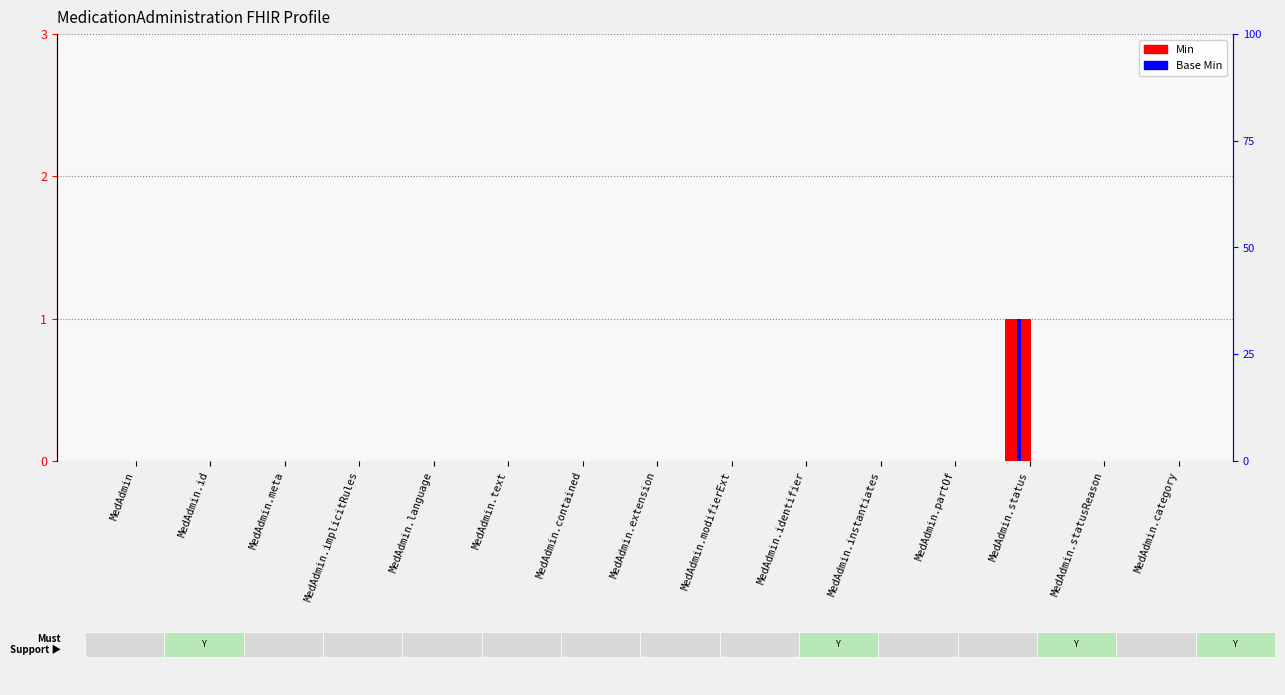

Rank the categories by Min value from highest to lowest.

MedAdmin.status, MedAdmin, MedAdmin.id, MedAdmin.meta, MedAdmin.implicitRules, MedAdmin.language, MedAdmin.text, MedAdmin.contained, MedAdmin.extension, MedAdmin.modifierExt, MedAdmin.identifier, MedAdmin.instantiates, MedAdmin.partOf, MedAdmin.statusReason, MedAdmin.category